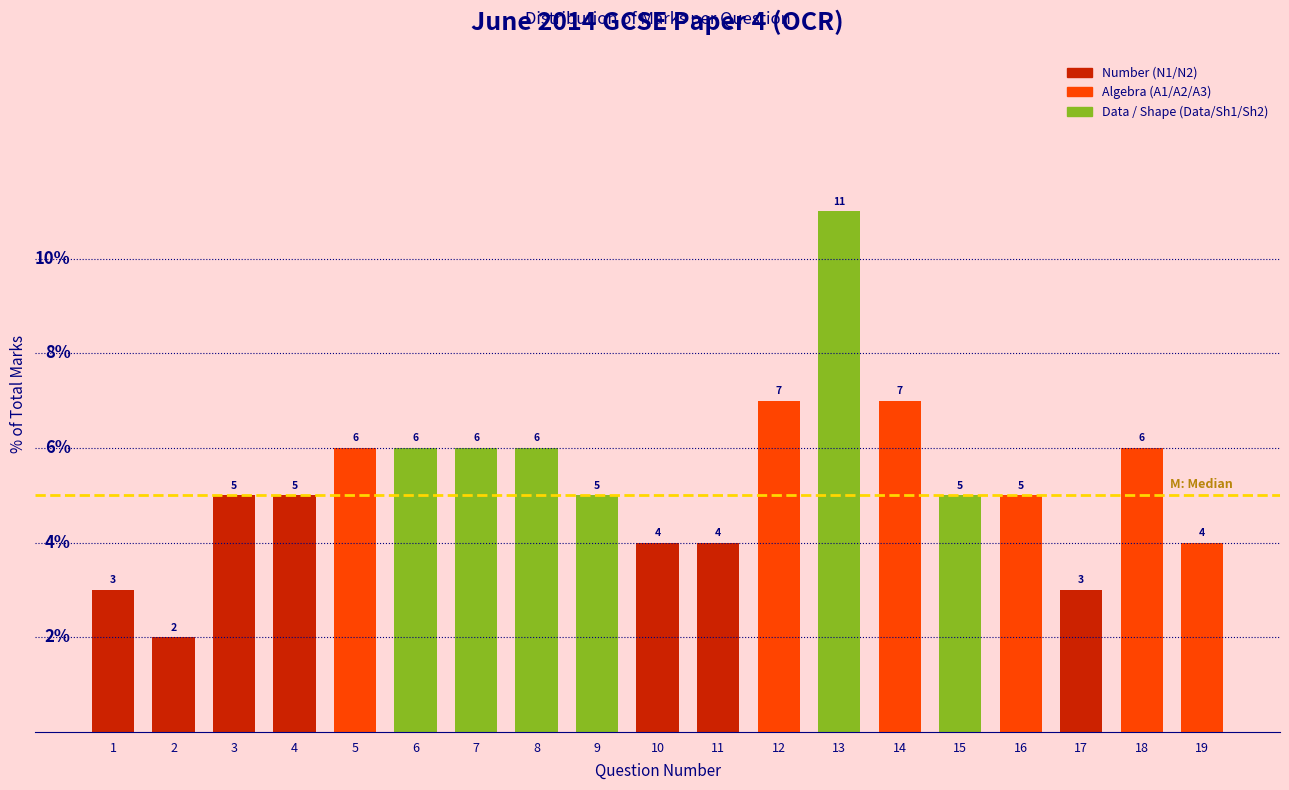

Reading left to right, extract all data points from this chart.

3.0	2.0	5.0	5.0	6.0	6.0	6.0	6.0	5.0	4.0	4.0	7.0	11.0	7.0	5.0	5.0	3.0	6.0	4.0